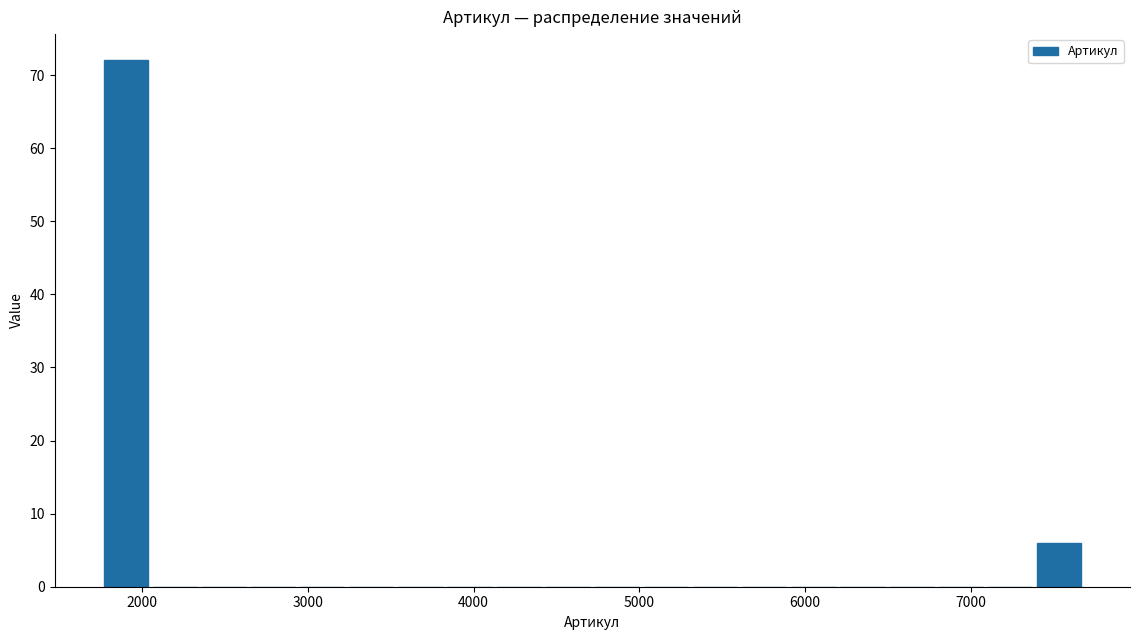

Read against the x-axis, roughly where is the centre of the tallest bar?

1900